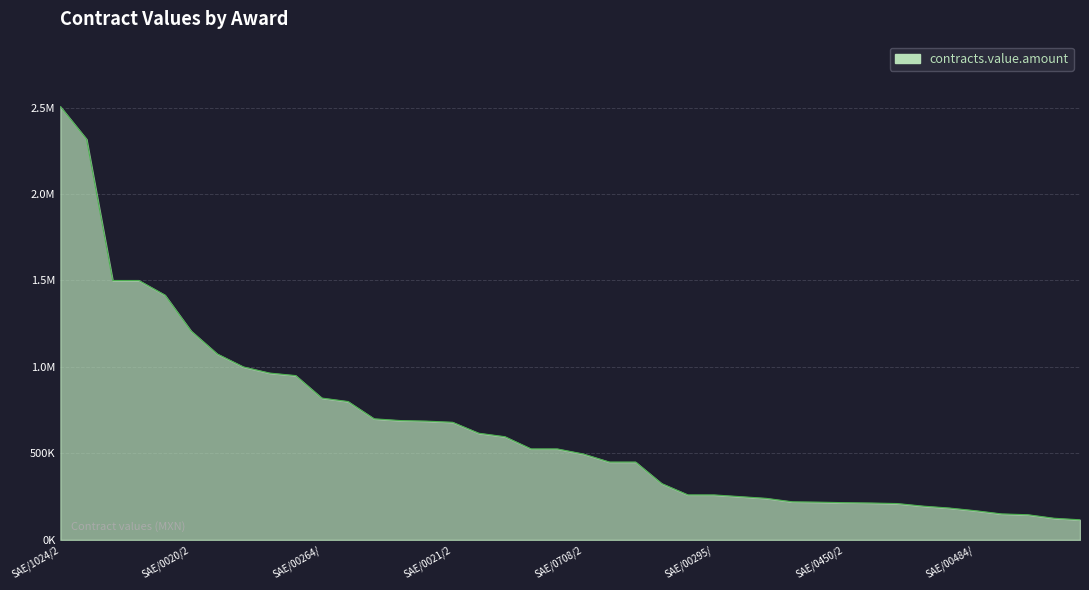

Does the chart display data point markers on the line(s)?

No